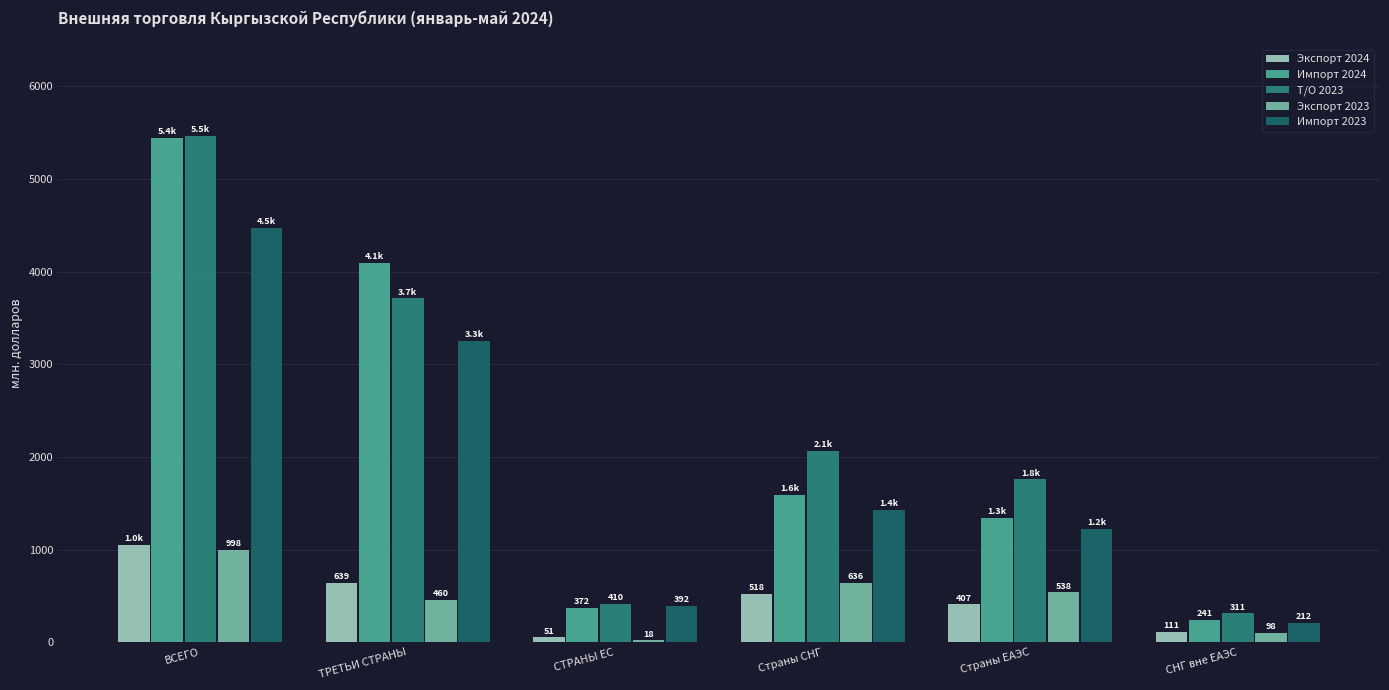

Read the Импорт 2023 value at ТРЕТЬИ СТРАНЫ.

3251.5